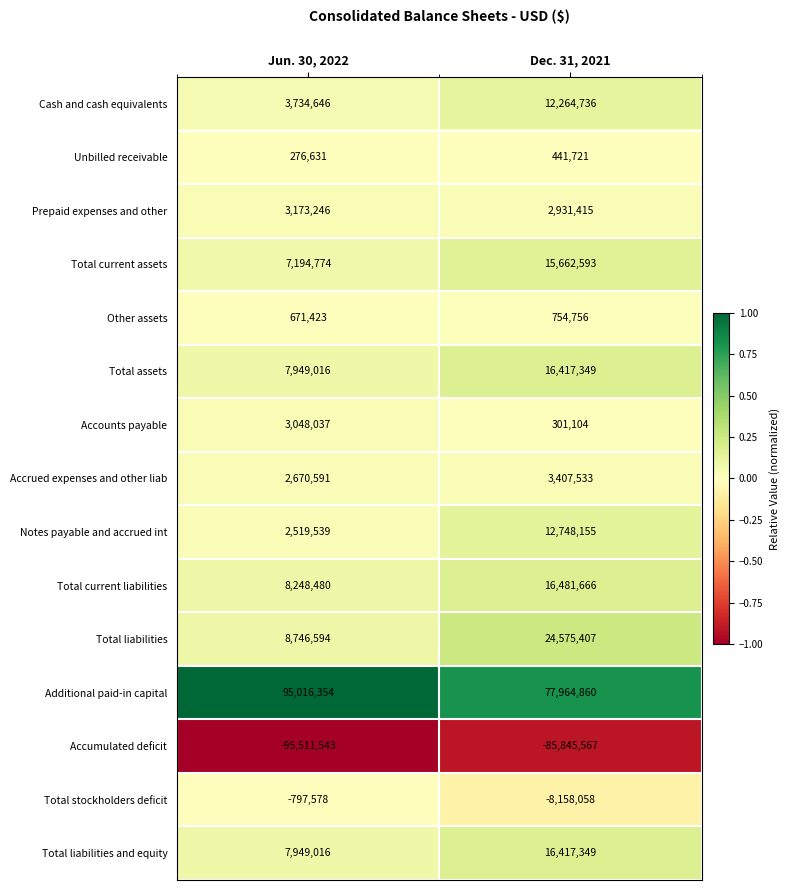

Rank the categories by Prepaid expenses and other value from highest to lowest.

Jun. 30, 2022, Dec. 31, 2021